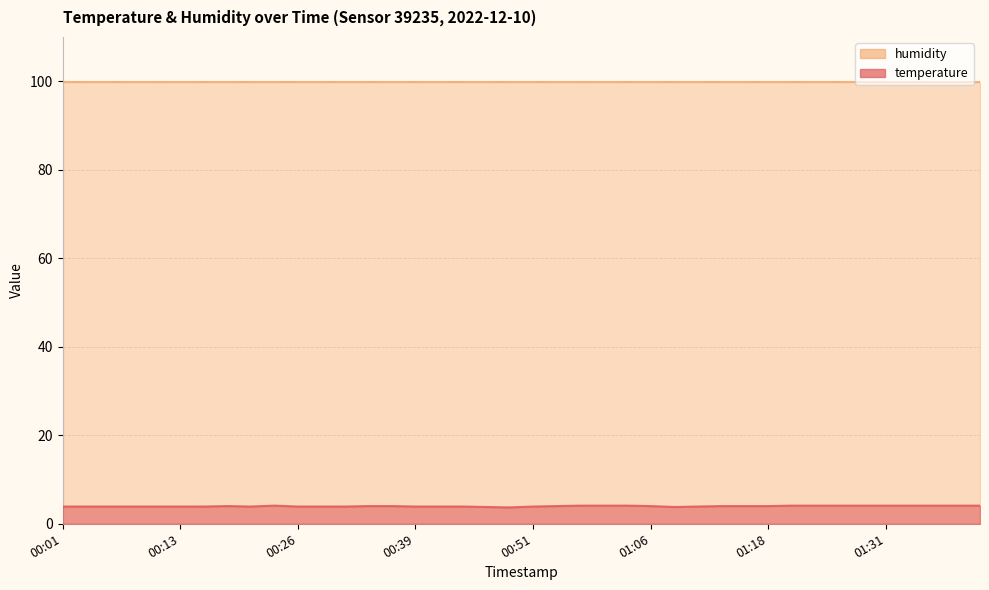

Count the values in the range 3 to 4.

27